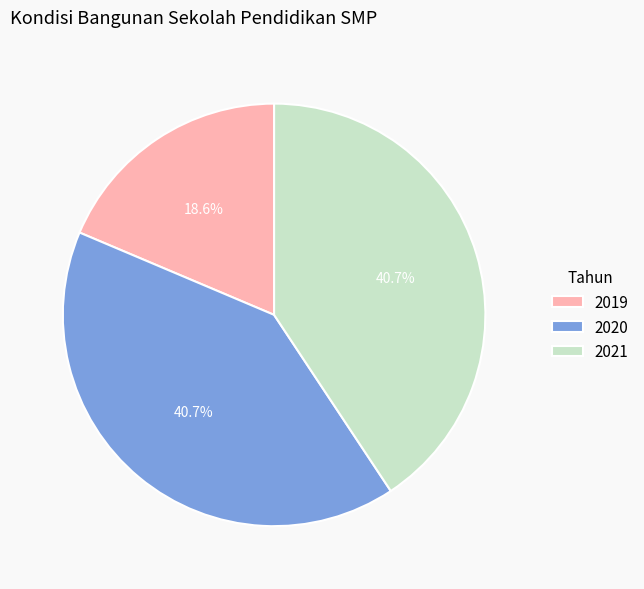

To the nearest percent, what portion does 2020 represent?

41%